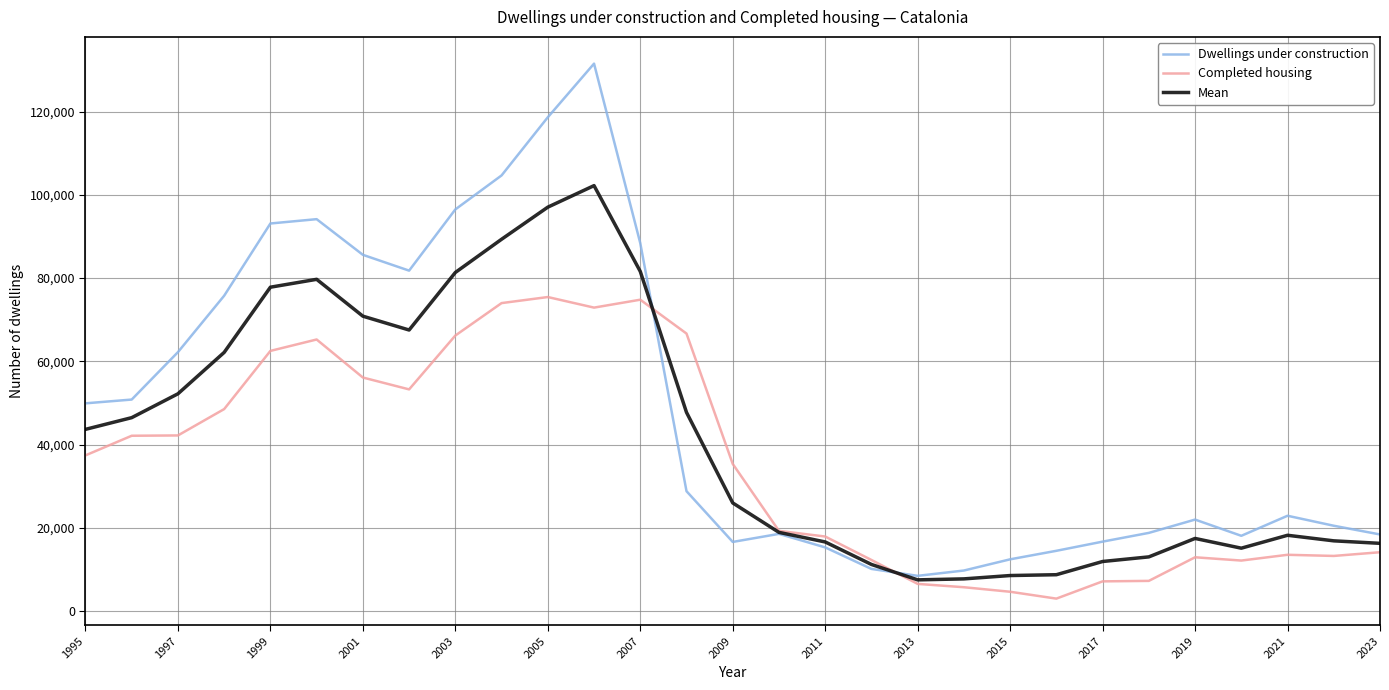

Which series has the largest range (max minus min)?

Dwellings under construction